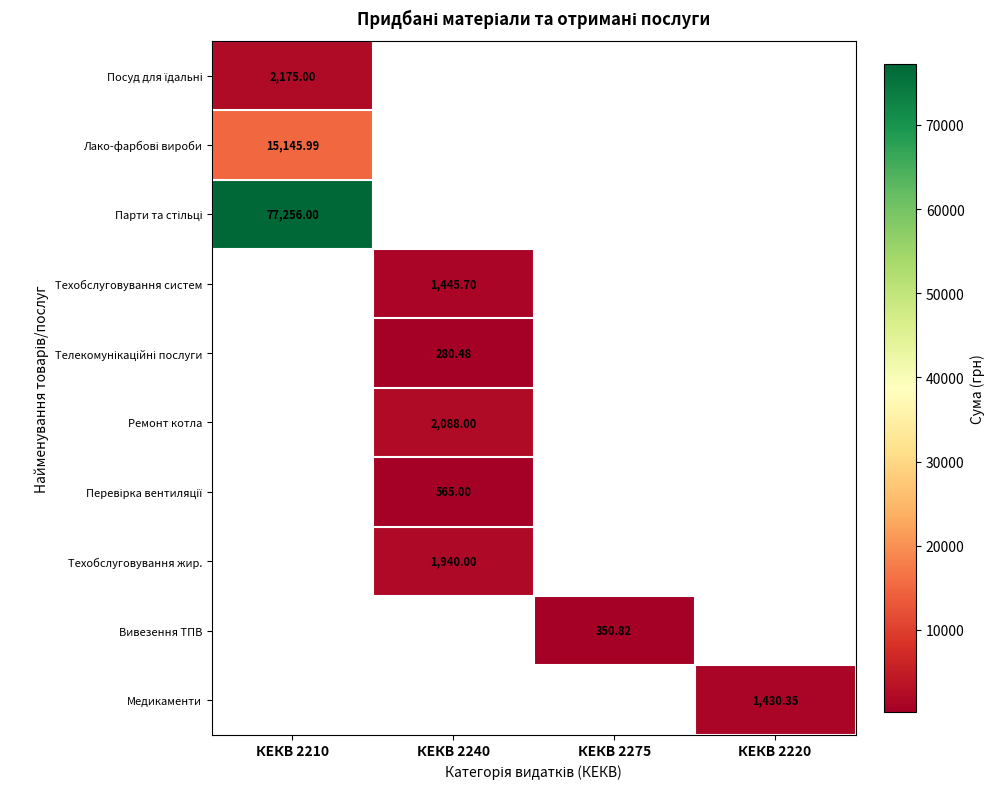

How many positive values does the Ремонт котла series have?

1